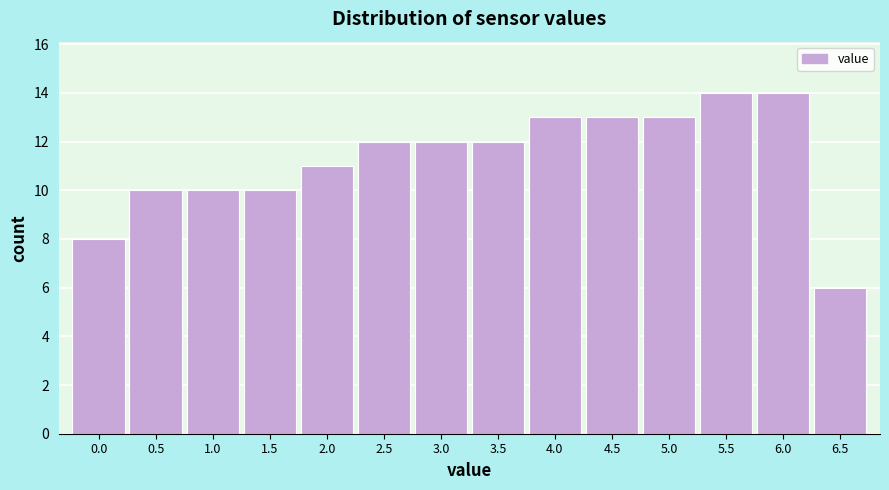

Reading right to left, list all the values displayed in this chart.

6.5=6	6.0=14	5.5=14	5.0=13	4.5=13	4.0=13	3.5=12	3.0=12	2.5=12	2.0=11	1.5=10	1.0=10	0.5=10	0.0=8